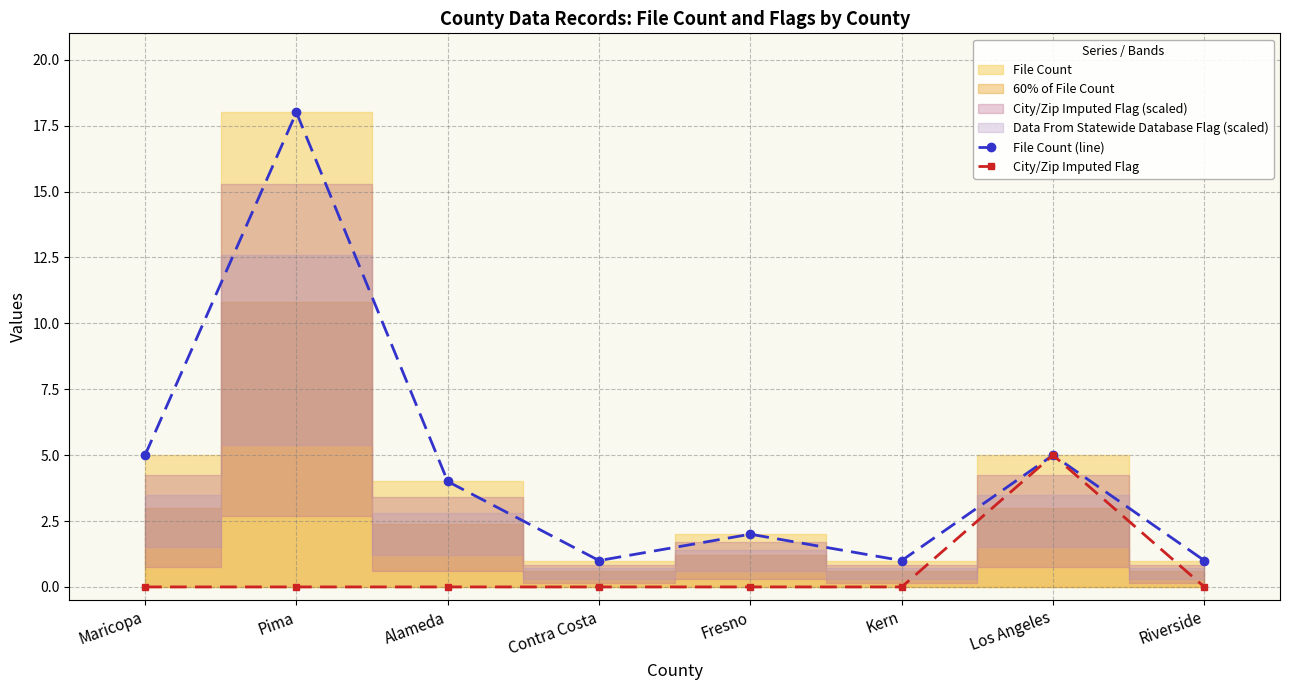

True or false: File Count (line) and City/Zip Imputed Flag cross at least once.

False